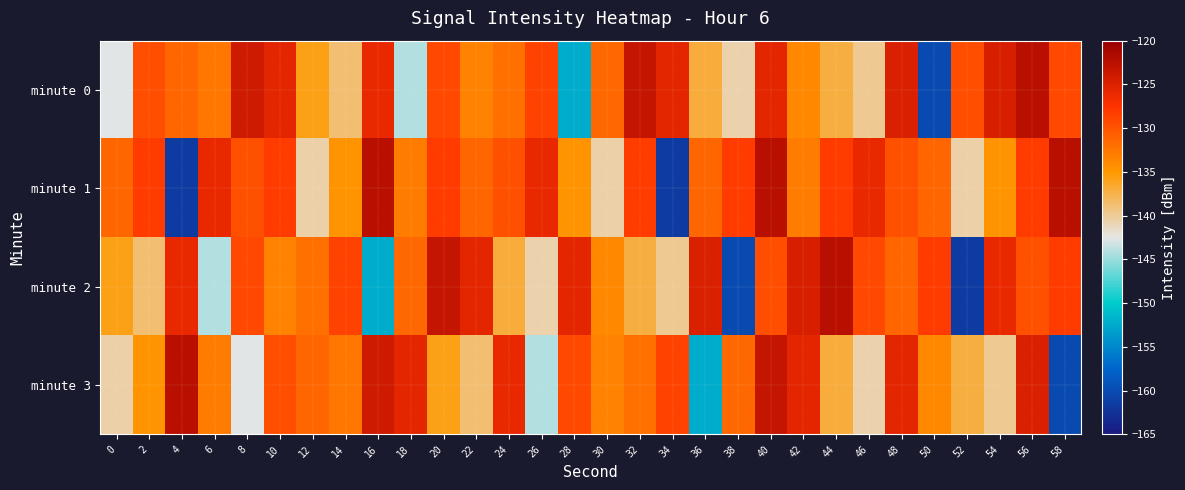

Between 34 and 56, which series saw the biggest shift?

minute 1